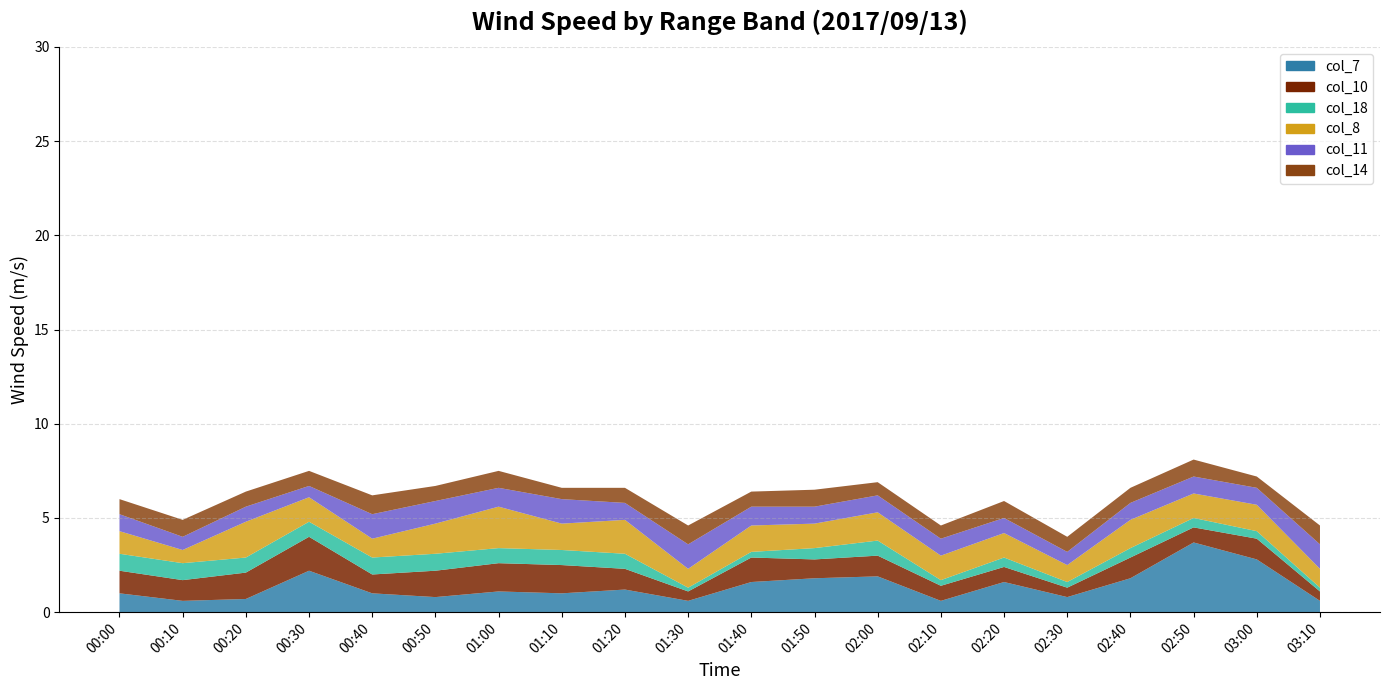

Reading right to left, transcribe all the data shown in this chart.

col_7: 03:10=0.6	03:00=2.8	02:50=3.7	02:40=1.8	02:30=0.8	02:20=1.6	02:10=0.6	02:00=1.9	01:50=1.8	01:40=1.6	01:30=0.6	01:20=1.2	01:10=1.0	01:00=1.1	00:50=0.8	00:40=1.0	00:30=2.2	00:20=0.7	00:10=0.6	00:00=1.0
col_10: 03:10=0.5	03:00=1.1	02:50=0.8	02:40=1.1	02:30=0.5	02:20=0.8	02:10=0.8	02:00=1.1	01:50=1.0	01:40=1.3	01:30=0.5	01:20=1.1	01:10=1.5	01:00=1.5	00:50=1.4	00:40=1.0	00:30=1.8	00:20=1.4	00:10=1.1	00:00=1.2
col_18: 03:10=0.2	03:00=0.4	02:50=0.5	02:40=0.5	02:30=0.3	02:20=0.5	02:10=0.3	02:00=0.8	01:50=0.6	01:40=0.3	01:30=0.2	01:20=0.8	01:10=0.8	01:00=0.8	00:50=0.9	00:40=0.9	00:30=0.8	00:20=0.8	00:10=0.9	00:00=0.9
col_8: 03:10=1.0	03:00=1.4	02:50=1.3	02:40=1.5	02:30=0.9	02:20=1.3	02:10=1.3	02:00=1.5	01:50=1.3	01:40=1.4	01:30=1.0	01:20=1.8	01:10=1.4	01:00=2.2	00:50=1.6	00:40=1.0	00:30=1.3	00:20=1.9	00:10=0.7	00:00=1.2
col_11: 03:10=1.3	03:00=0.9	02:50=0.9	02:40=0.9	02:30=0.7	02:20=0.8	02:10=0.9	02:00=0.9	01:50=0.9	01:40=1.0	01:30=1.3	01:20=0.9	01:10=1.3	01:00=1.0	00:50=1.2	00:40=1.3	00:30=0.6	00:20=0.8	00:10=0.7	00:00=0.9
col_14: 03:10=1.0	03:00=0.6	02:50=0.9	02:40=0.8	02:30=0.8	02:20=0.9	02:10=0.7	02:00=0.7	01:50=0.9	01:40=0.8	01:30=1.0	01:20=0.8	01:10=0.6	01:00=0.9	00:50=0.8	00:40=1.0	00:30=0.8	00:20=0.8	00:10=0.9	00:00=0.8